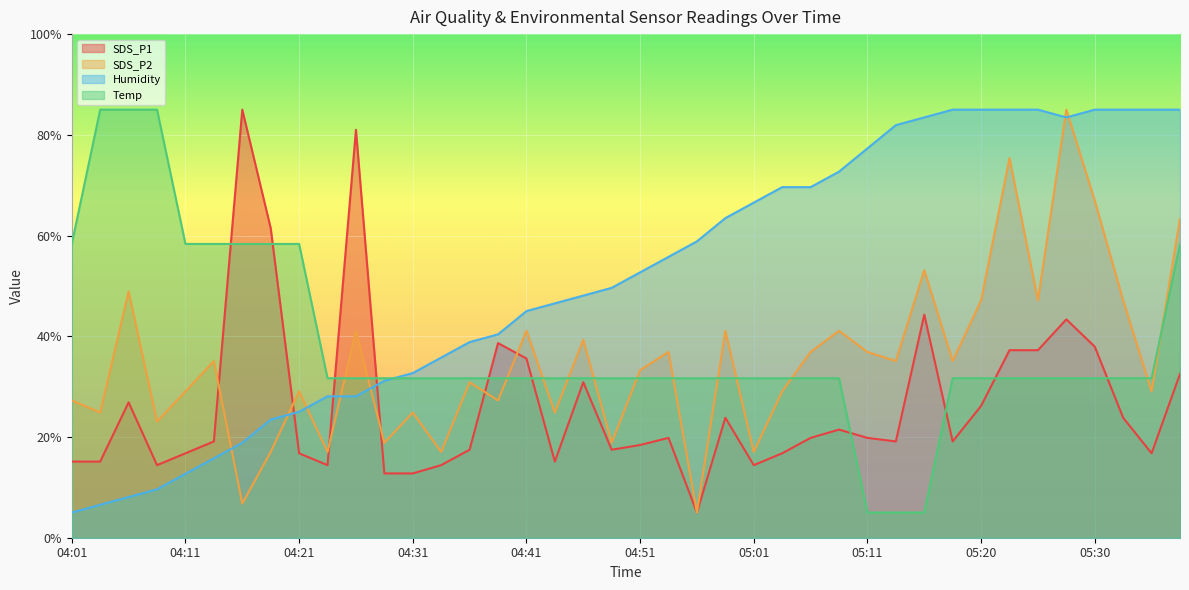

Where is the first local maximum for SDS_P2?

04:06